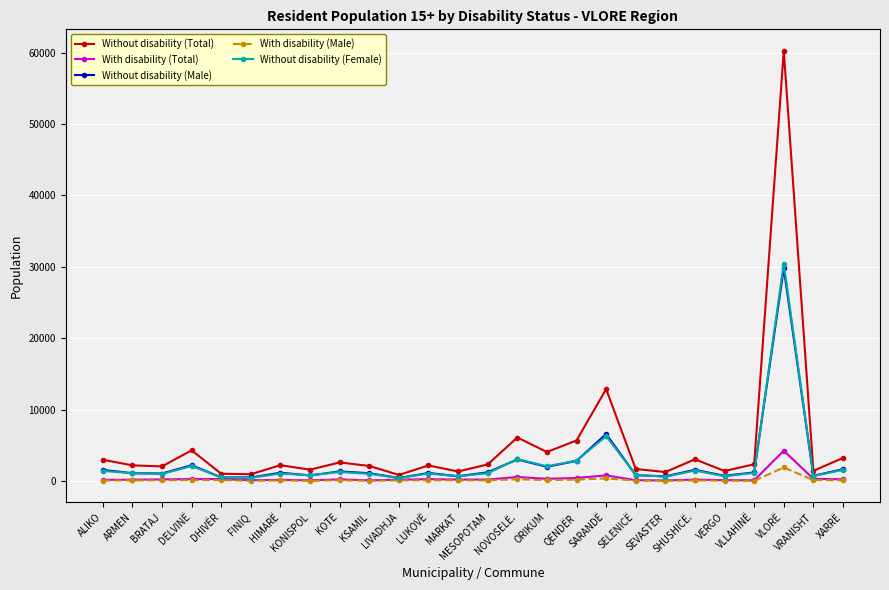

What is the total value across all series at BRATAJ?

4430